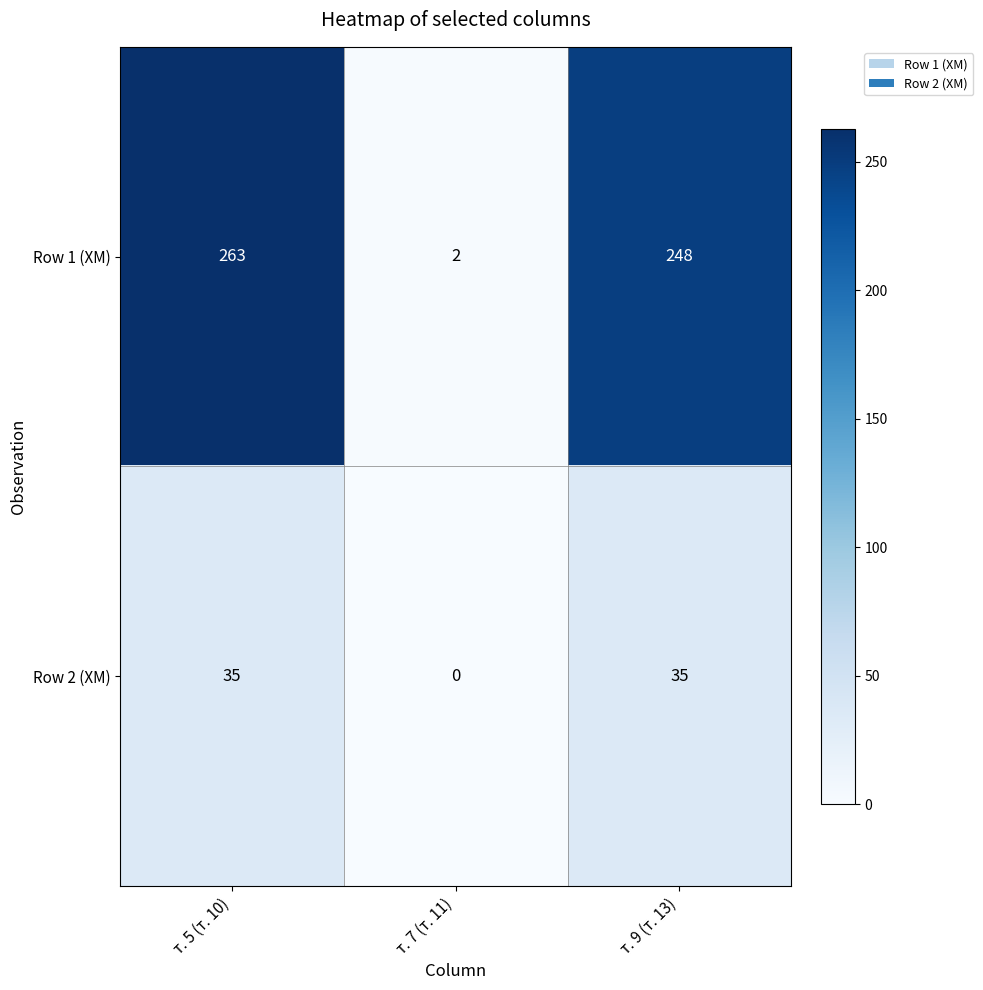

Is it true that Row 2 (ХМ) equals 35 at т. 9 (т. 13)?

True